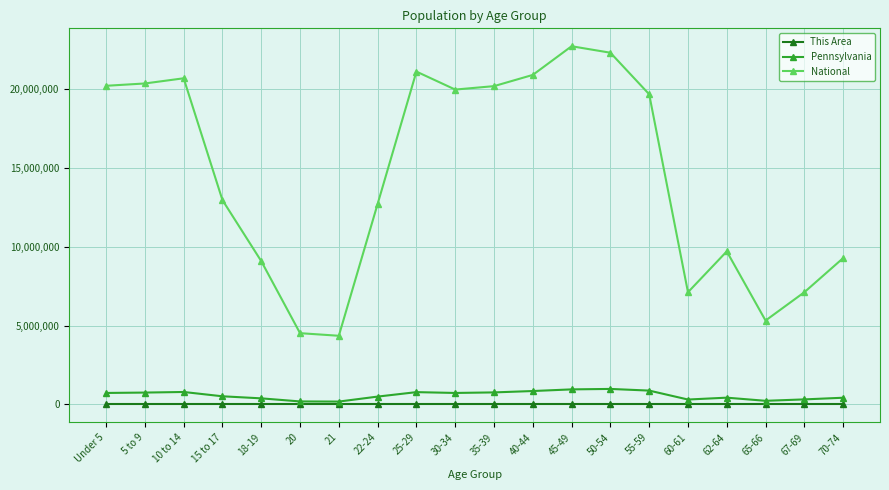

At which category does the chart reach its peak across all series?

45-49